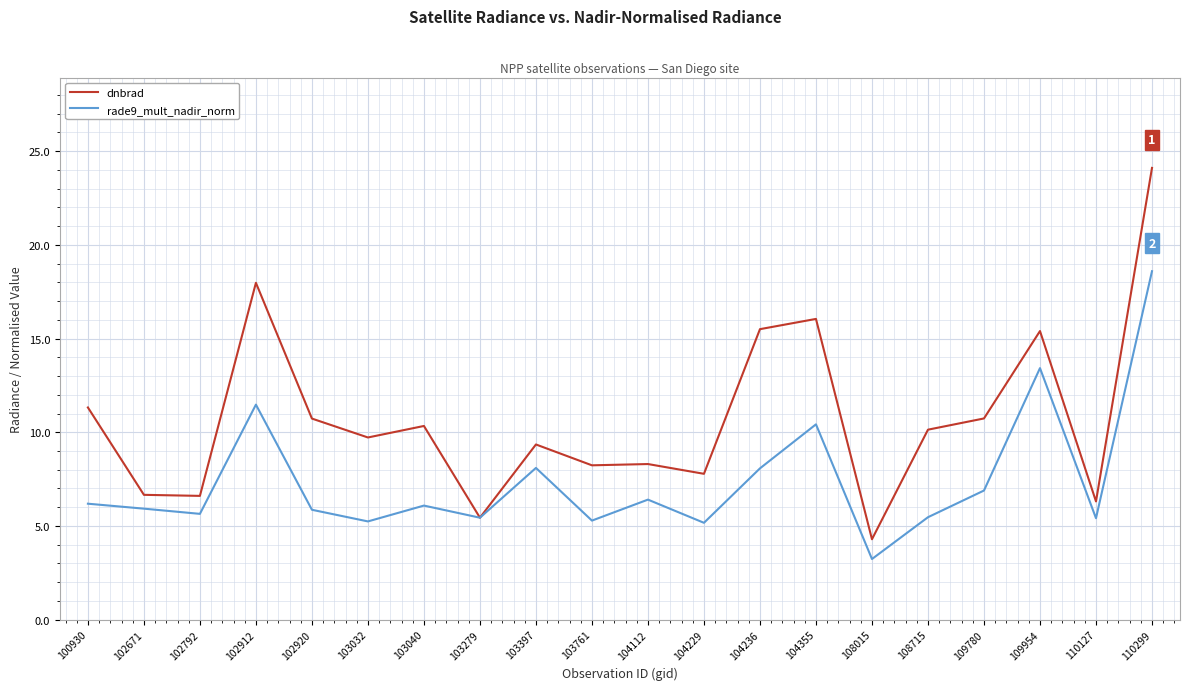

Which series has the largest total across all categories?

dnbrad